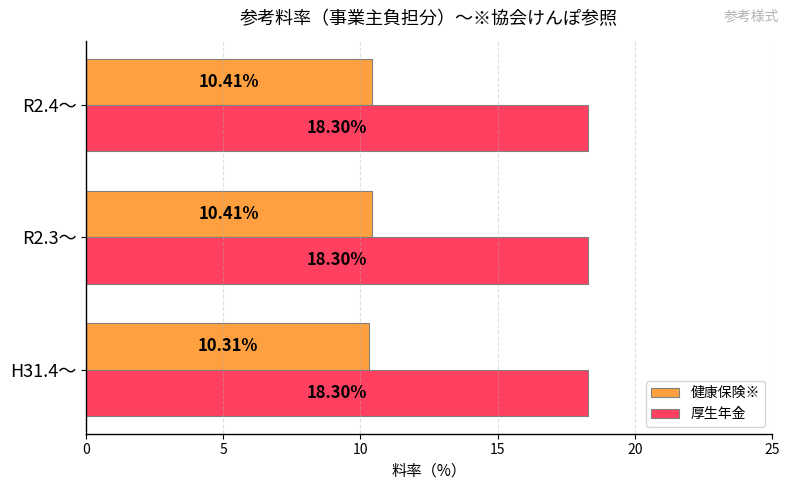

Which series has the largest range (max minus min)?

健康保険※